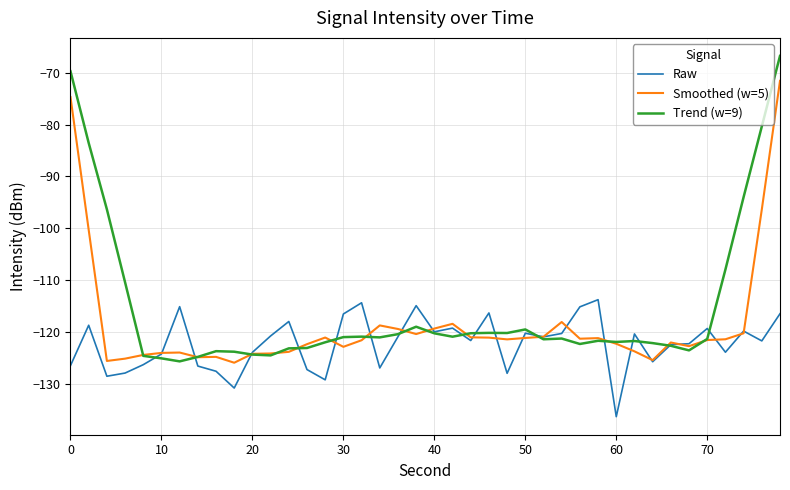

List the series in order of their peak value, lowest first.

Raw, Smoothed (w=5), Trend (w=9)